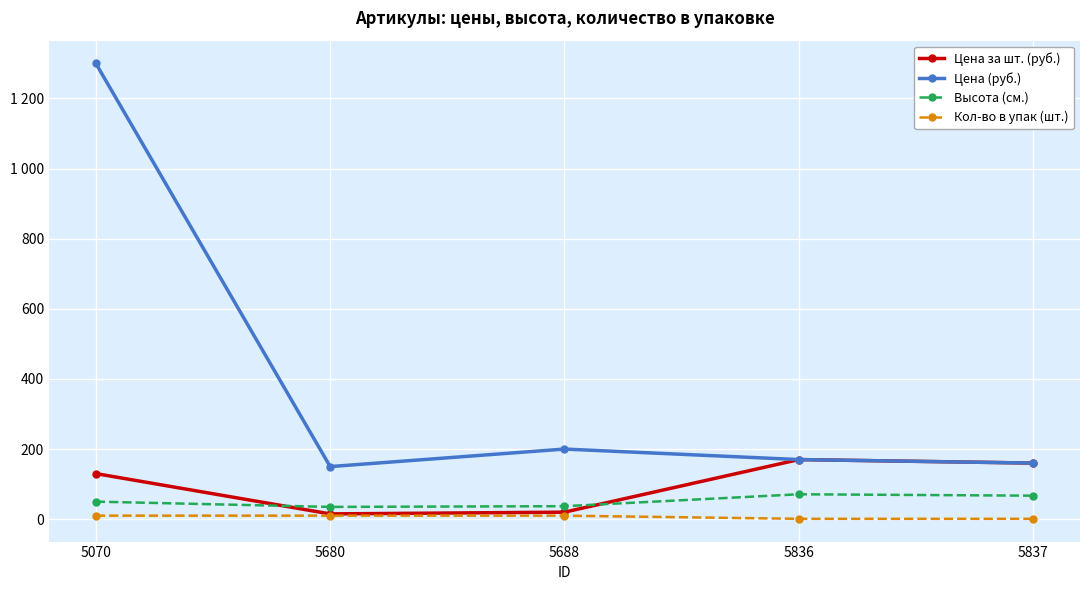

List the series in order of their peak value, highest first.

Цена (руб.), Цена за шт. (руб.), Высота (см.), Кол-во в упак (шт.)